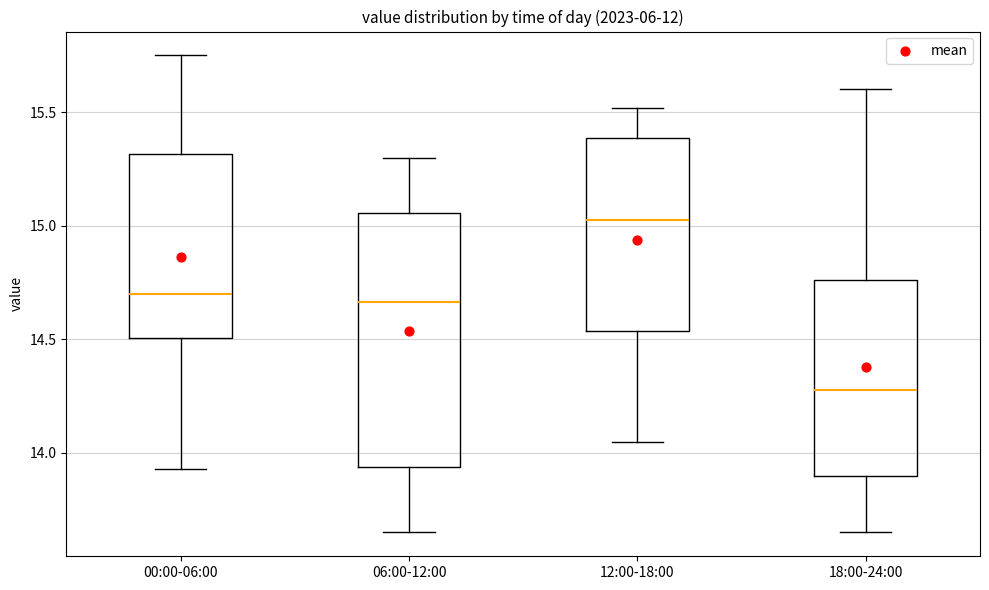

Which box's median line is the lowest?

18:00-24:00